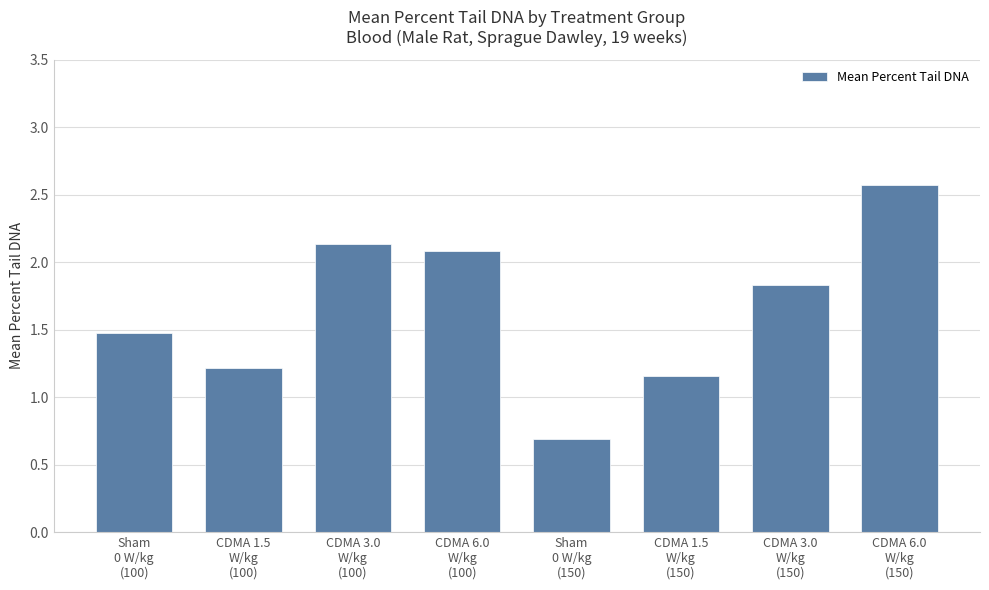

What is the value of the 7th bar from the left?

1.8